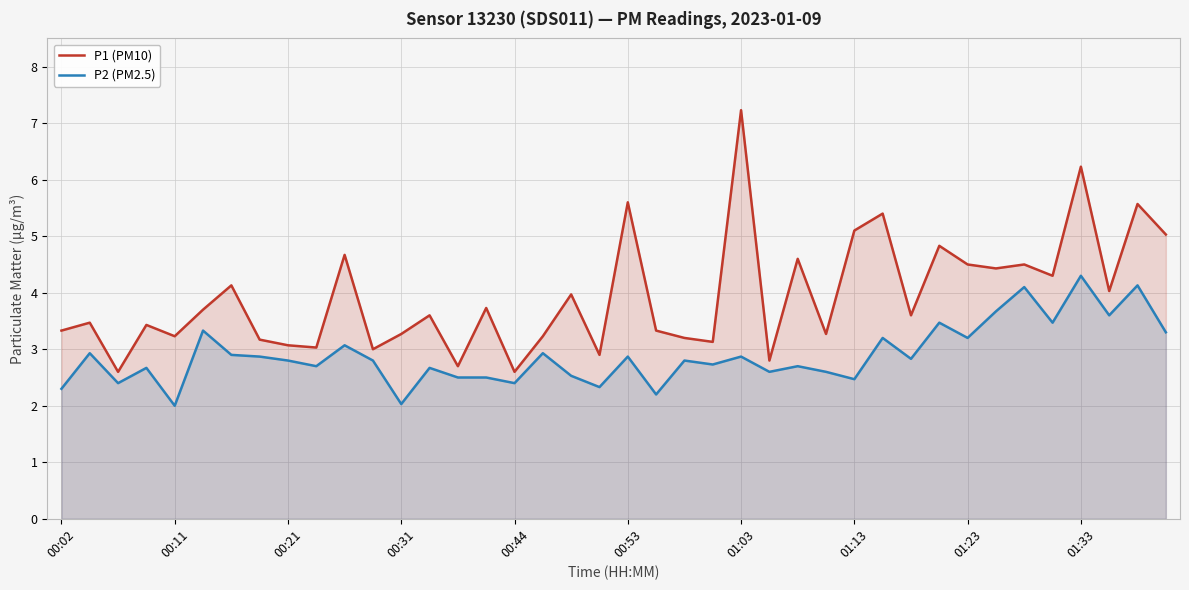

At which category is the sum across all series the highest?

01:33